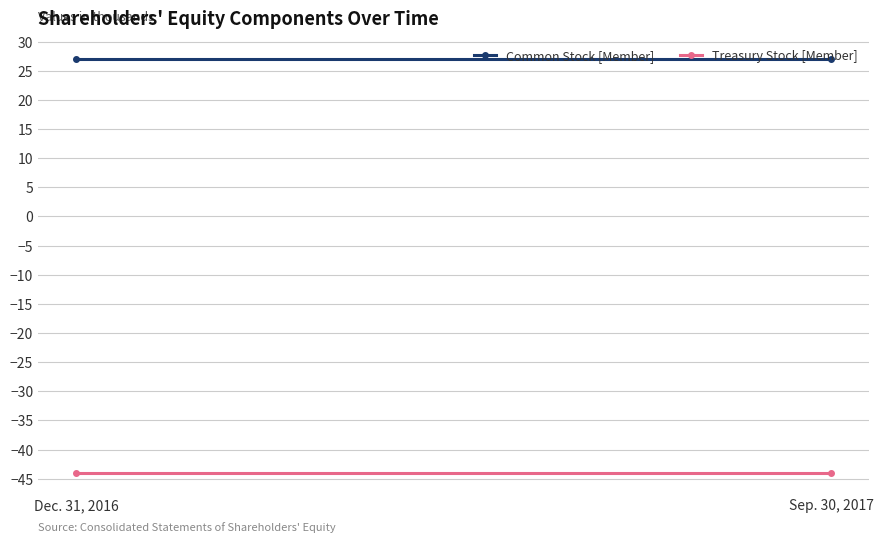

What position from the left is Sep. 30, 2017?

2